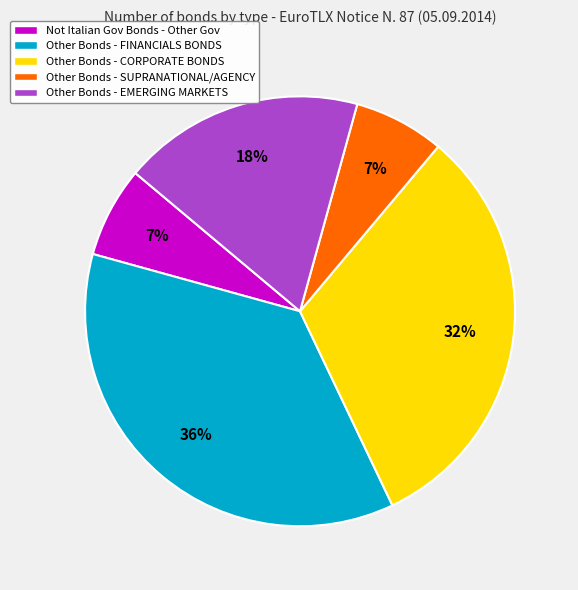

What percentage is the Other Bonds - FINANCIALS BONDS slice, to the nearest percent?

36%